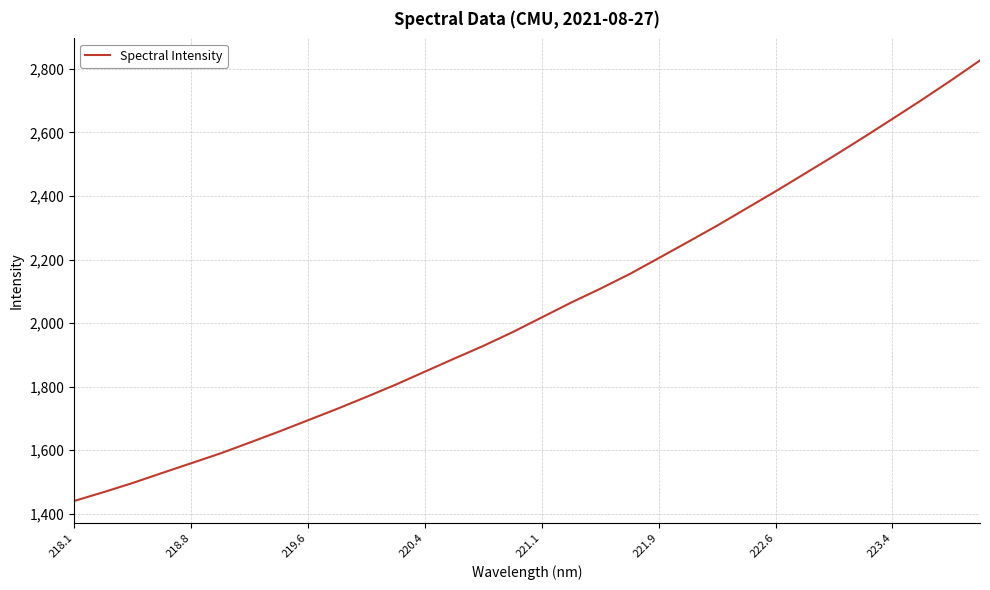

What is the minimum value shown in the chart?

1439.9